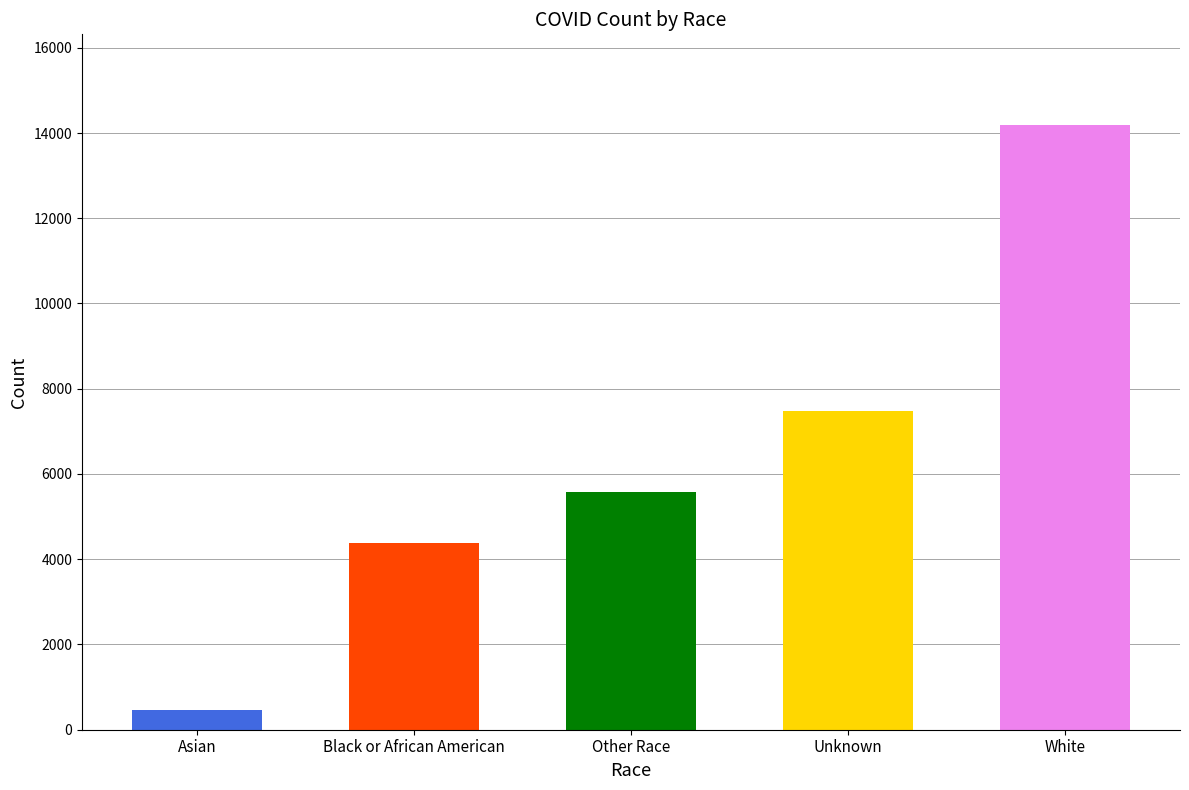

What is the change in value from Black or African American to White?

+9800